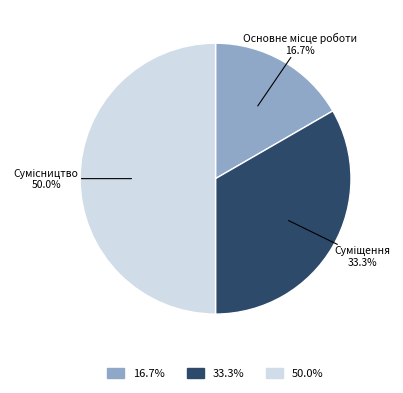

To the nearest percent, what is the difference between the largest and smallest slice percentages?

33%